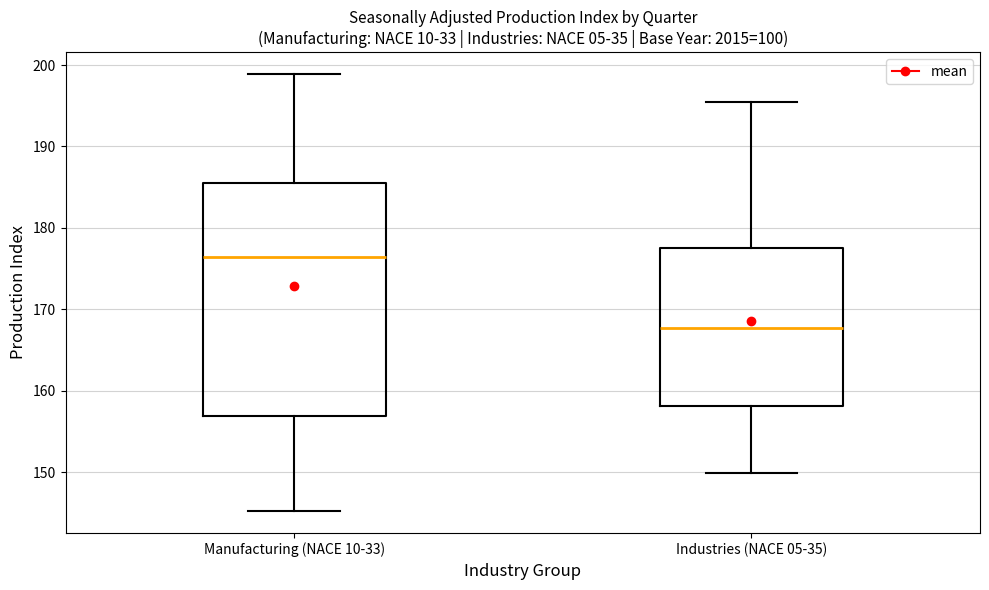

Reading left to right, transcribe this box plot: for each box, give where its median line is, the range the box spans, and where its two whiskers end, as read against the y-axis. The values are not printed on the chart, so give them approximately, as read against the axis.

Manufacturing (NACE 10-33): median 176, box 157 to 185, whiskers 145 to 199
Industries (NACE 05-35): median 168, box 158 to 178, whiskers 150 to 195